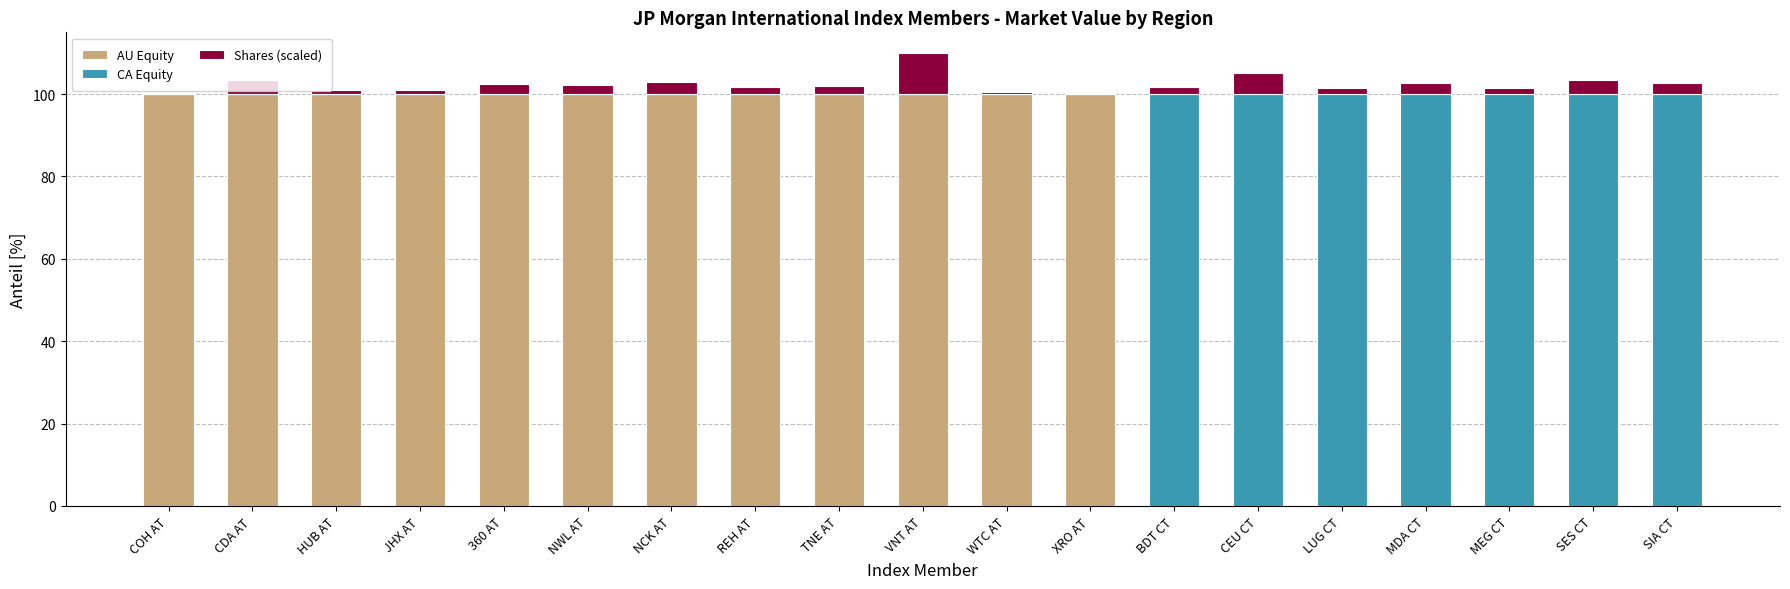

Is it true that AU Equity equals 100.0 at NWL AT?

True